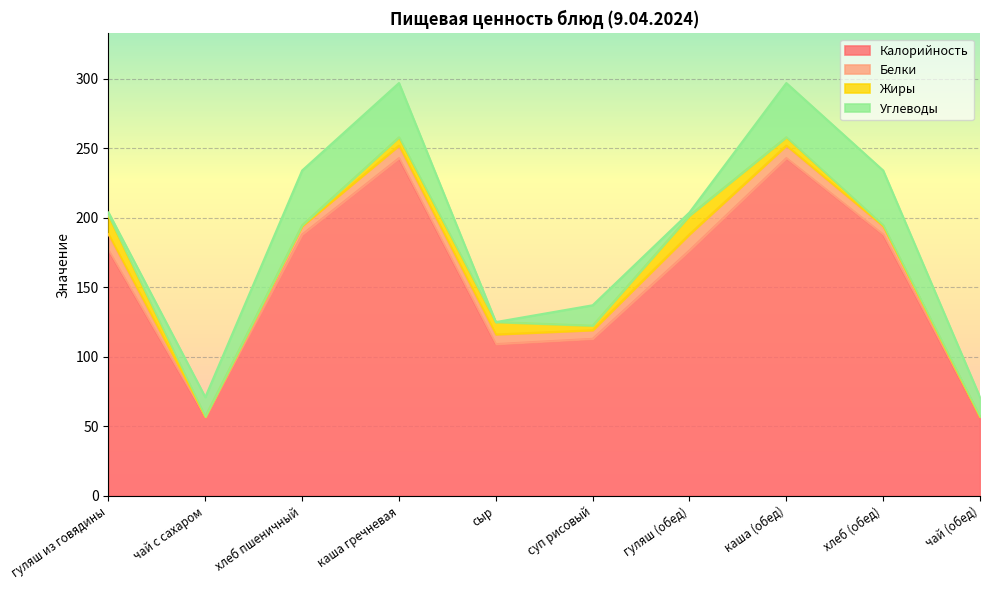

At which category does the chart reach its minimum across all series?

чай с сахаром